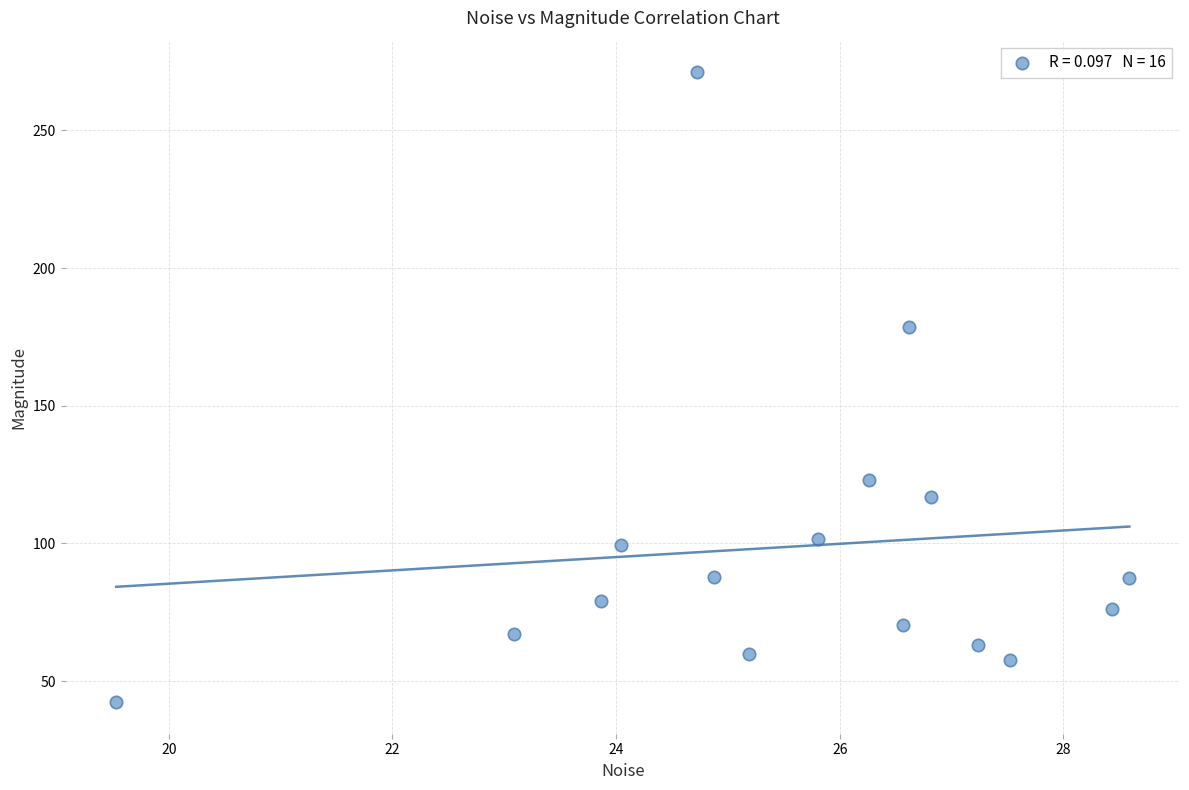

What is the range of X values (max minus min)?

9.1